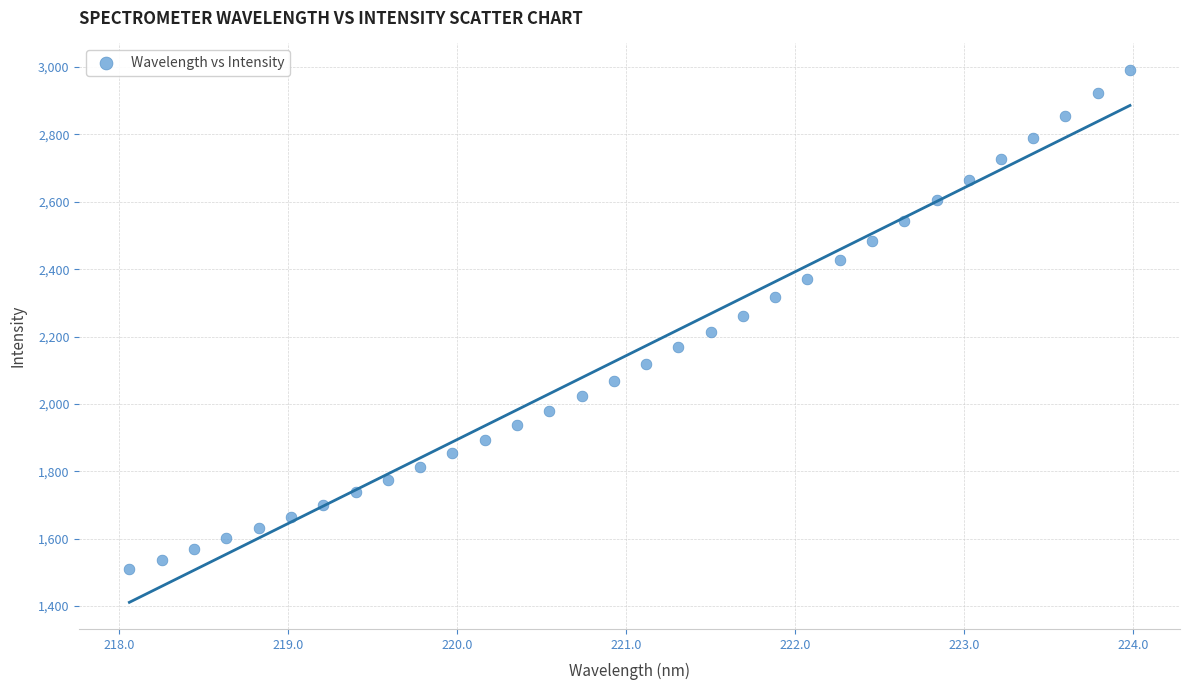

What is the range of X values (max minus min)?

5.9